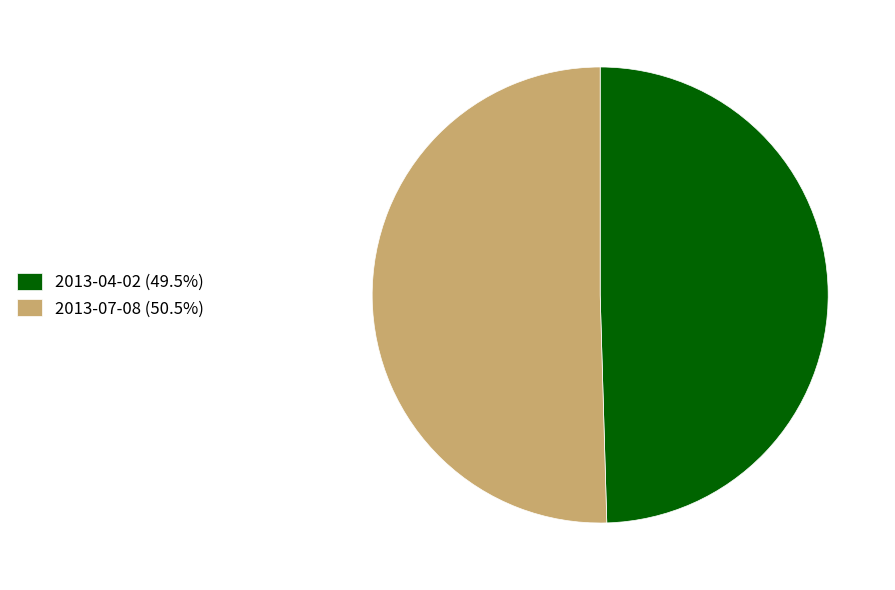

Which category has the biggest portion of the pie?

2013-07-08